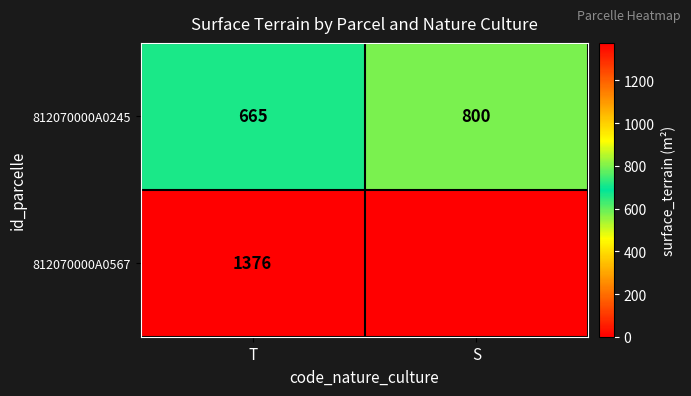

What is the difference between the maximum and minimum values in the 812070000A0245 series?

135